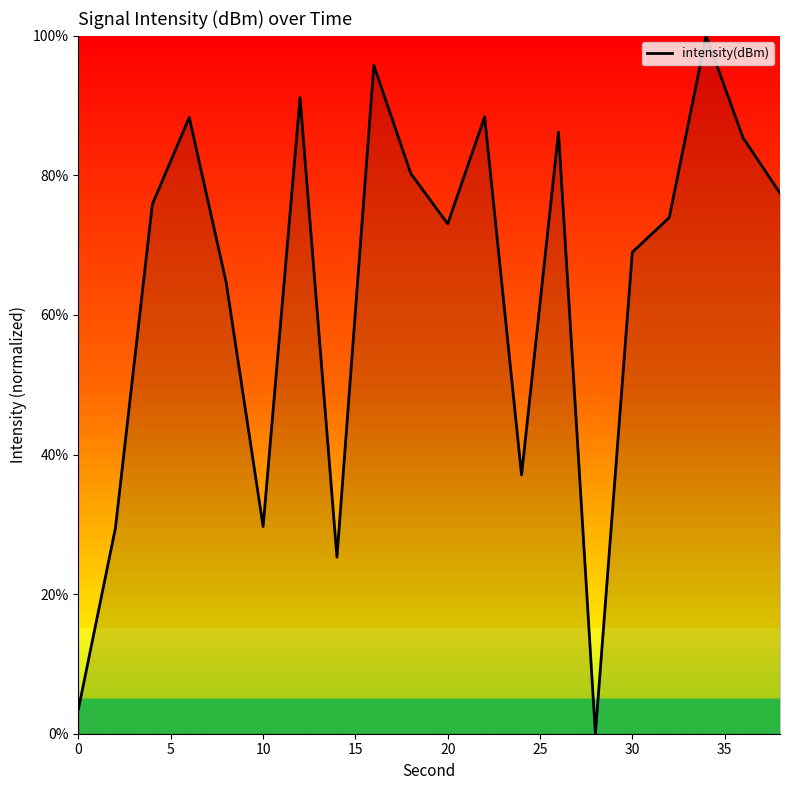

What is the maximum value shown in the chart?

100.0